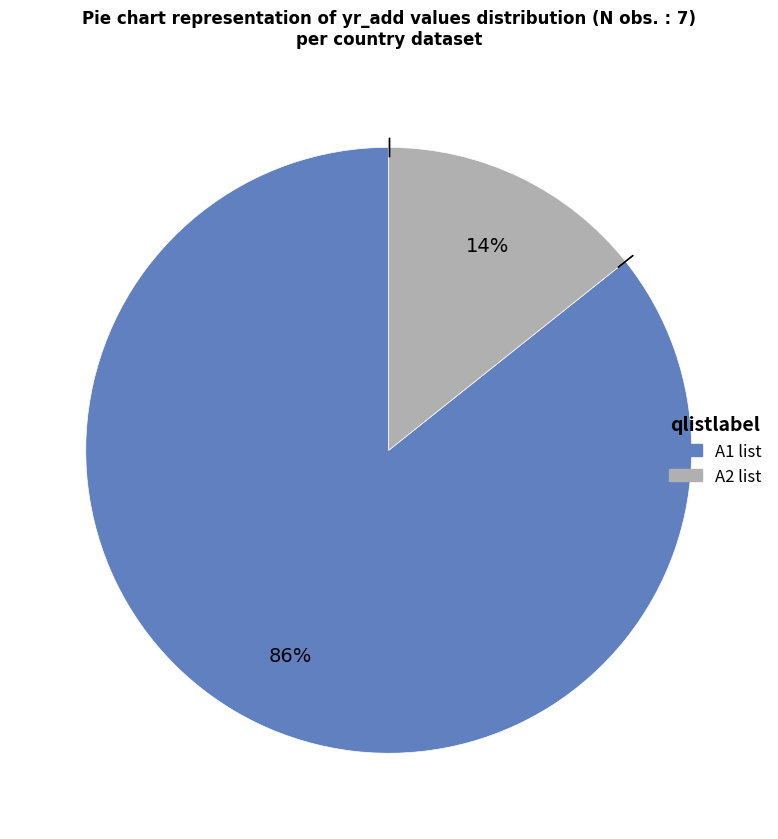

To the nearest percent, what is the average slice percentage?

50%